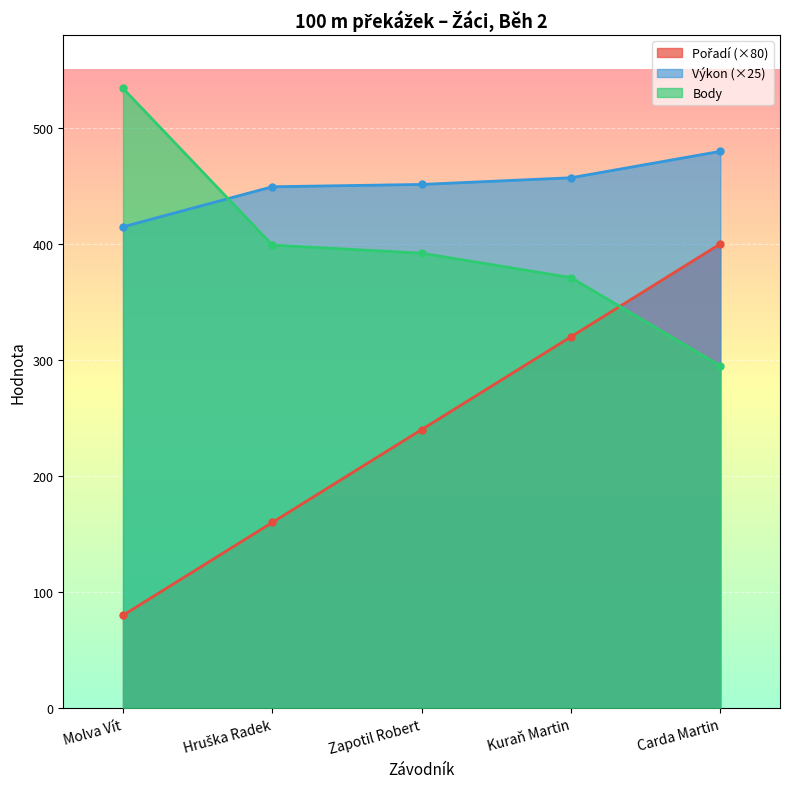

The Body series shows 657.1 at Kuraň Martin. True or false?

False